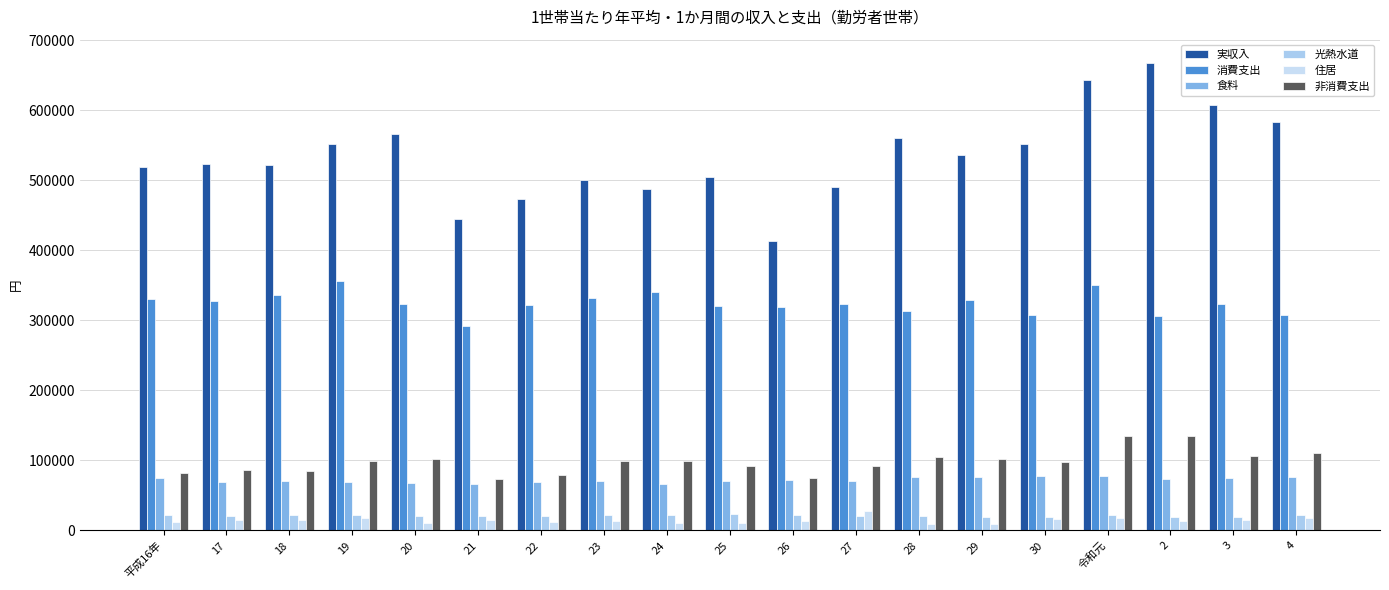

At which label does 消費支出 first exceed 322726?

平成16年